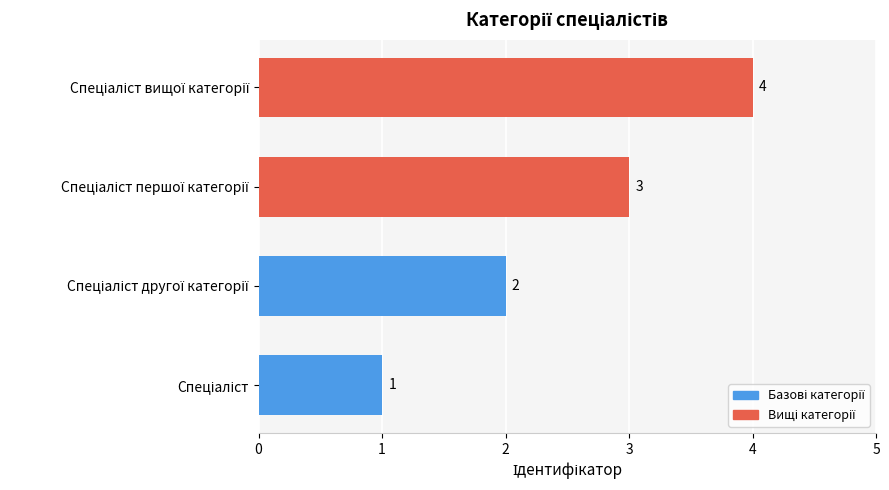

What is the minimum value shown in the chart?

1